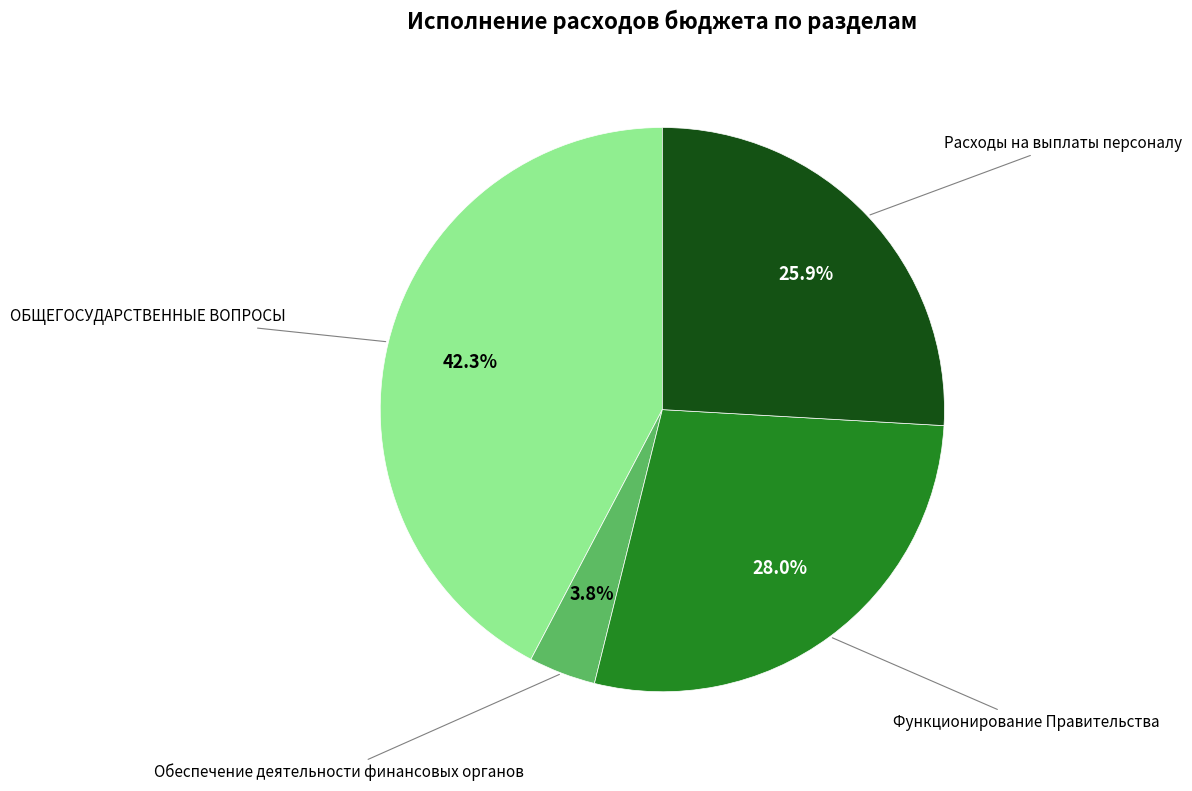

Is there a majority slice in this chart?

No